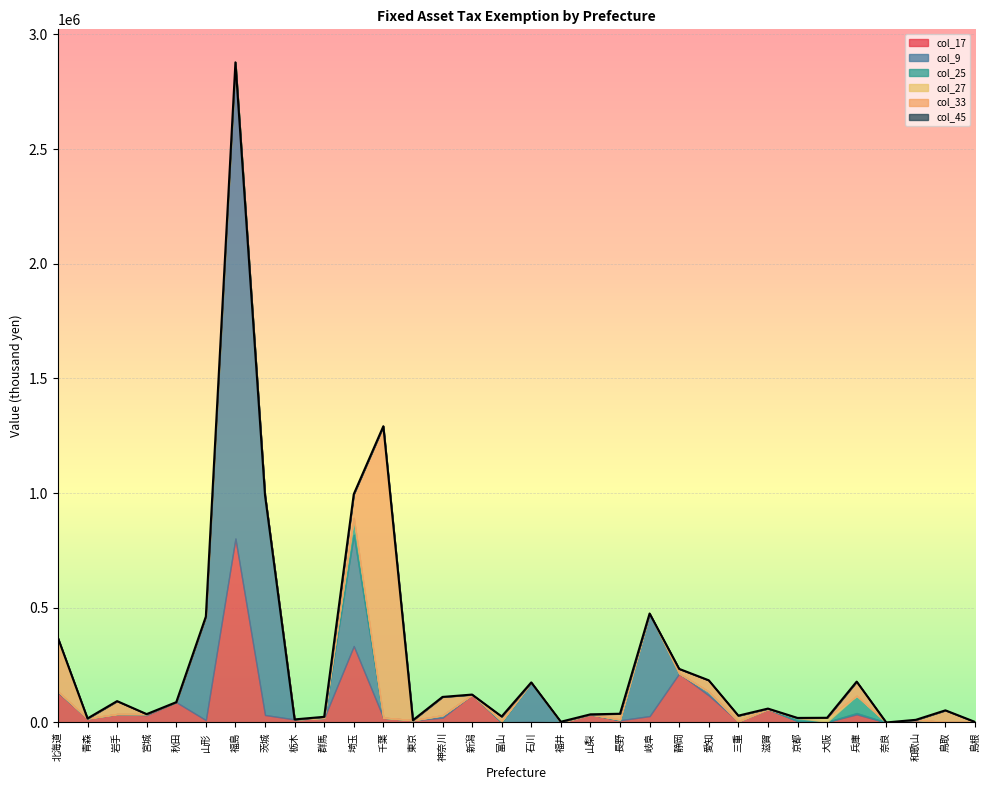

Reading left to right, list all the values displayed in this chart.

col_17: 北海道=131435	青森=17593	岩手=36323	宮城=32024	秋田=88517	山形=10291	福島=802197	茨城=32722	栃木=13372	群馬=19867	埼玉=333200	千葉=20962	東京=9872	神奈川=20802	新潟=121680	富山=738	石川=2532	福井=0	山梨=35447	長野=9712	岐阜=27841	静岡=213965	愛知=118141	三重=5124	滋賀=58473	京都=6026	大阪=2394	兵庫=35552	奈良=30	和歌山=11567	鳥取=2066	島根=2407
col_9: 北海道=3206	青森=0	岩手=663	宮城=4459	秋田=0	山形=451398	福島=2076274	茨城=958233	栃木=0	群馬=0	埼玉=485151	千葉=0	東京=38	神奈川=10424	新潟=0	富山=0	石川=172186	福井=0	山梨=0	長野=0	岐阜=447275	静岡=0	愛知=15733	三重=0	滋賀=0	京都=1177	大阪=0	兵庫=5543	奈良=0	和歌山=0	鳥取=0	島根=0
col_25: 北海道=491	青森=0	岩手=0	宮城=0	秋田=0	山形=0	福島=0	茨城=0	栃木=0	群馬=375	埼玉=73404	千葉=0	東京=0	神奈川=0	新潟=0	富山=5071	石川=0	福井=0	山梨=0	長野=3304	岐阜=32	静岡=0	愛知=146	三重=0	滋賀=0	京都=12550	大阪=85	兵庫=75512	奈良=0	和歌山=0	鳥取=0	島根=0
col_27: 北海道=659	青森=0	岩手=0	宮城=0	秋田=0	山形=0	福島=0	茨城=0	栃木=0	群馬=0	埼玉=0	千葉=0	東京=0	神奈川=0	新潟=0	富山=0	石川=0	福井=0	山梨=0	長野=0	岐阜=0	静岡=0	愛知=0	三重=0	滋賀=0	京都=0	大阪=17954	兵庫=0	奈良=0	和歌山=0	鳥取=0	島根=0
col_33: 北海道=233103	青森=0	岩手=56150	宮城=0	秋田=0	山形=0	福島=0	茨城=0	栃木=0	群馬=4428	埼玉=103778	千葉=1270819	東京=0	神奈川=80113	新潟=0	富山=20311	石川=0	福井=3178	山梨=0	長野=25031	岐阜=0	静岡=19725	愛知=49565	三重=24610	滋賀=2073	京都=74	大阪=9	兵庫=61621	奈良=0	和歌山=0	鳥取=50822	島根=0
col_45: 北海道=0	青森=0	岩手=0	宮城=0	秋田=0	山形=0	福島=0	茨城=0	栃木=0	群馬=0	埼玉=0	千葉=0	東京=0	神奈川=99	新潟=0	富山=0	石川=0	福井=0	山梨=0	長野=0	岐阜=0	静岡=0	愛知=314	三重=0	滋賀=0	京都=0	大阪=0	兵庫=0	奈良=0	和歌山=0	鳥取=0	島根=0